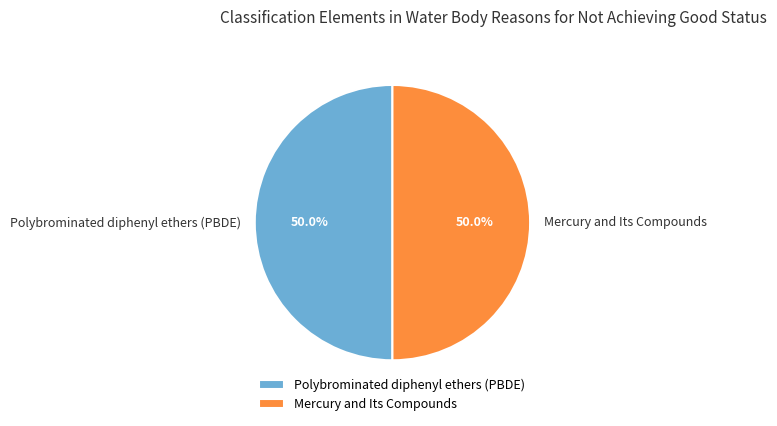

To the nearest percent, what is the combined percentage of Mercury and Its Compounds and Polybrominated diphenyl ethers (PBDE)?

100%